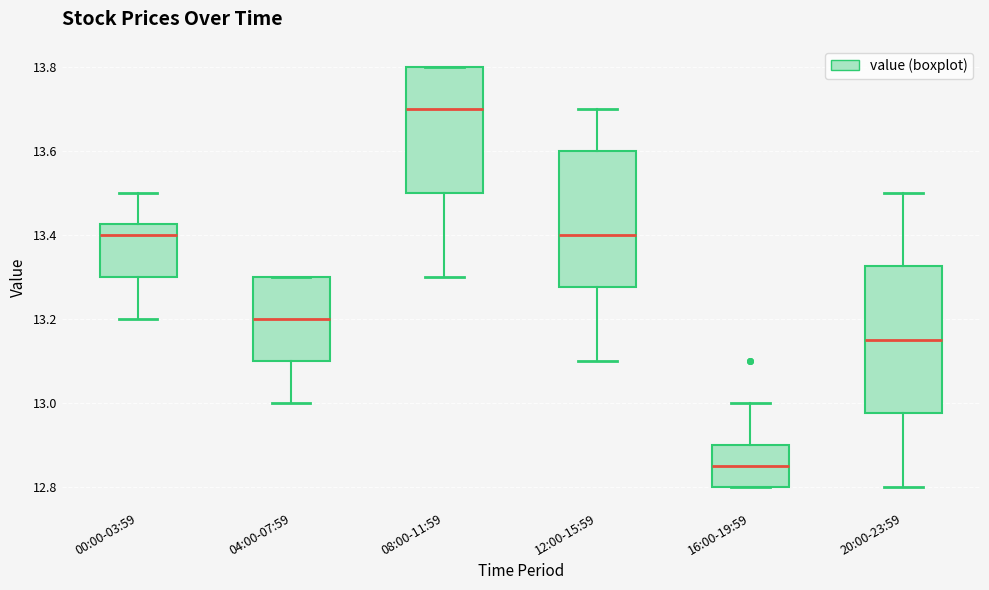

Which box is the tallest, from its lower edge to its upper edge?

20:00-23:59